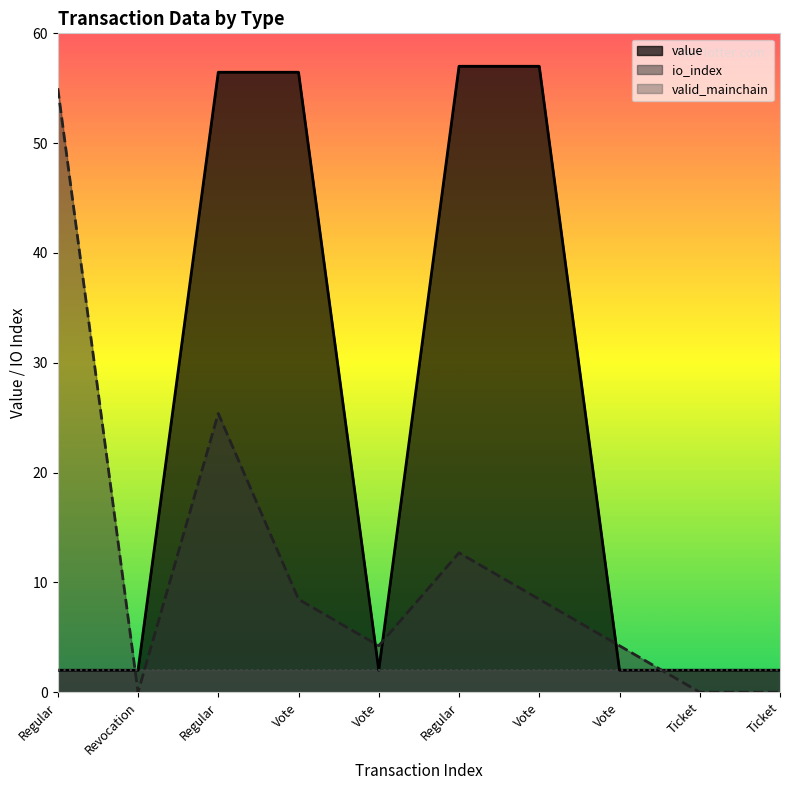

How many times do io_index and value cross each other?

5